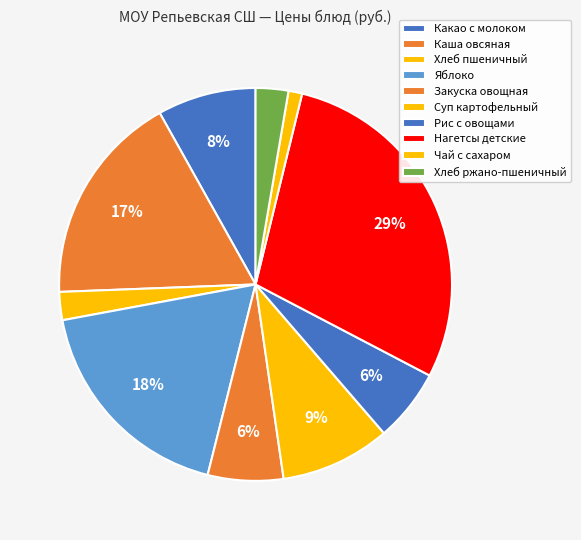

Which slice is the largest?

Нагетсы детские